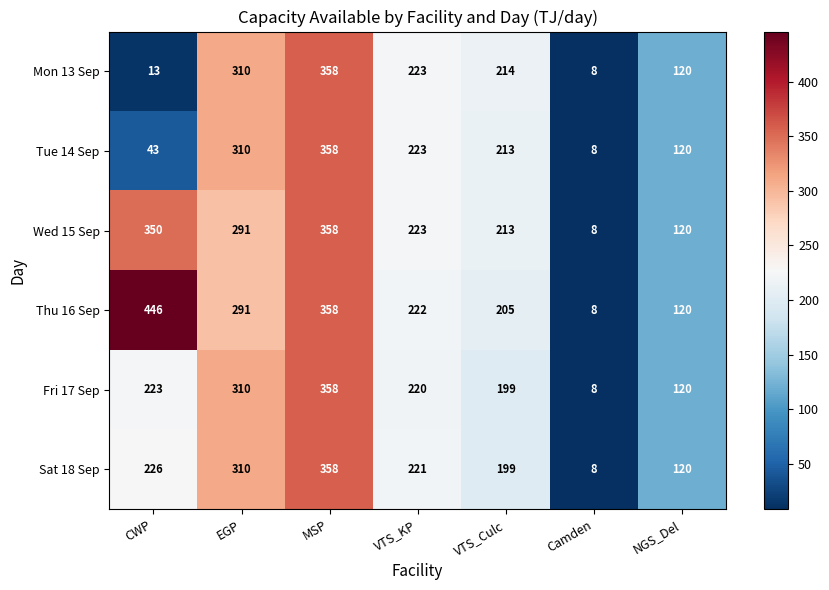

The Fri 17 Sep series shows 223 at CWP. True or false?

True